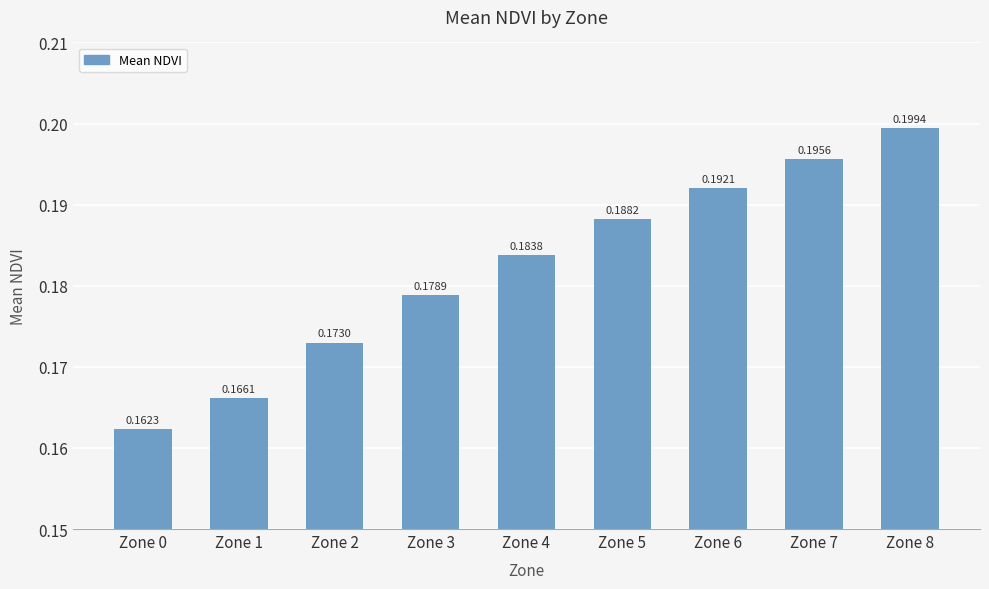

The value at Zone 4 is 0.2. True or false?

True